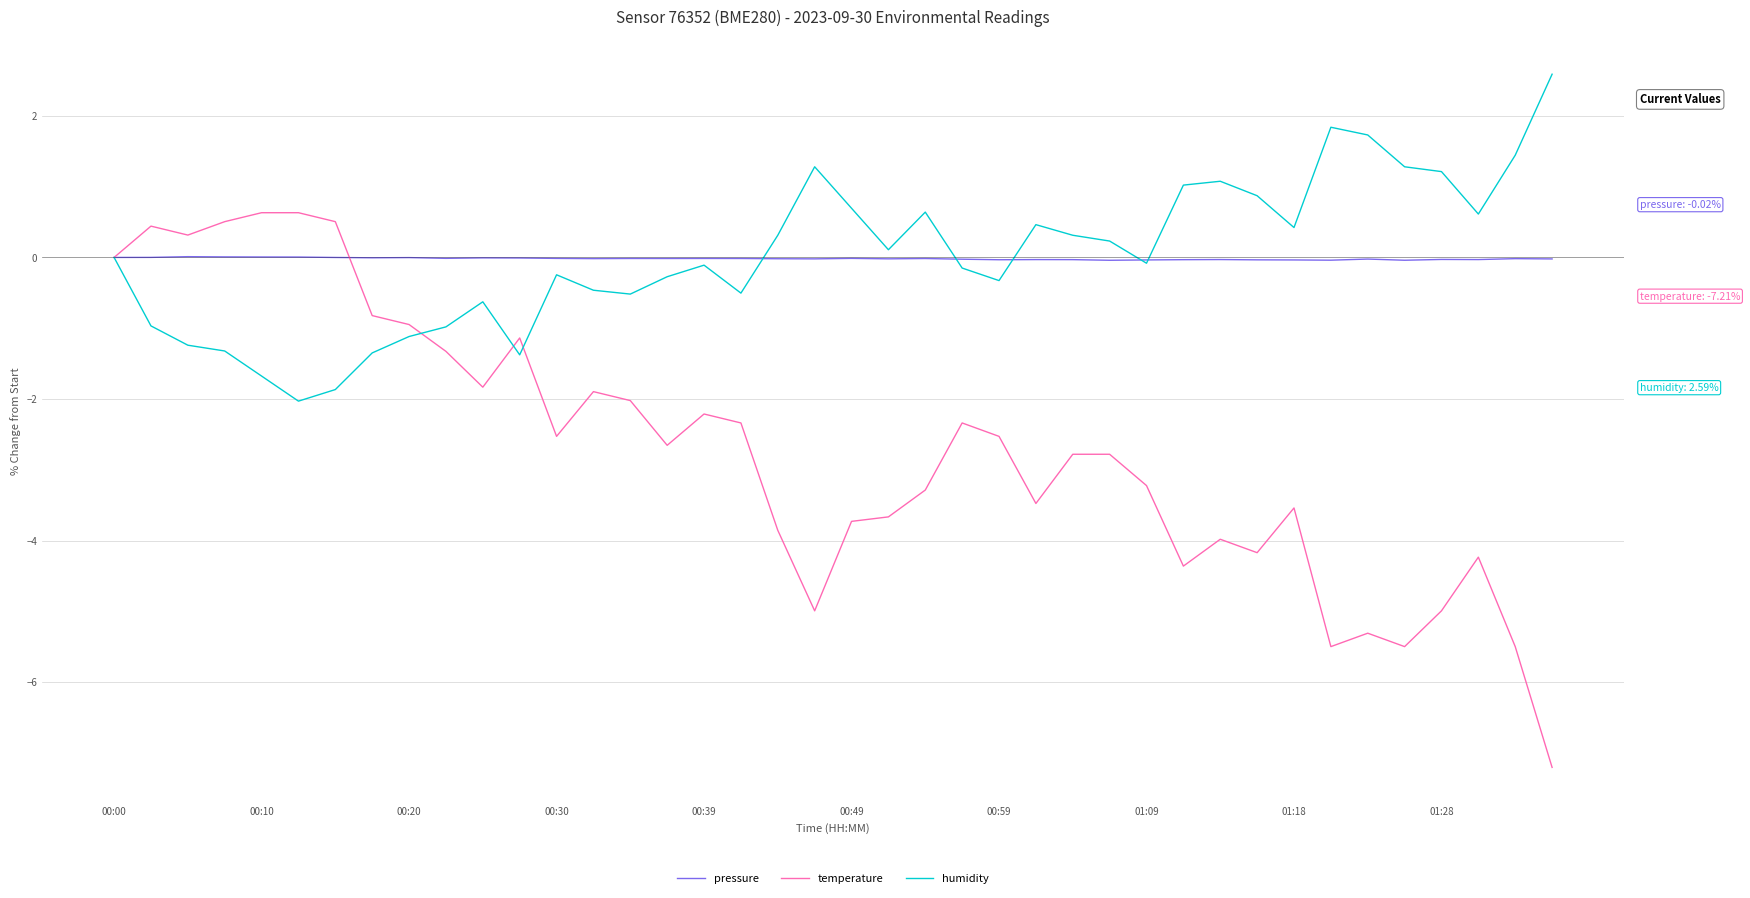

Which series has the largest range (max minus min)?

temperature